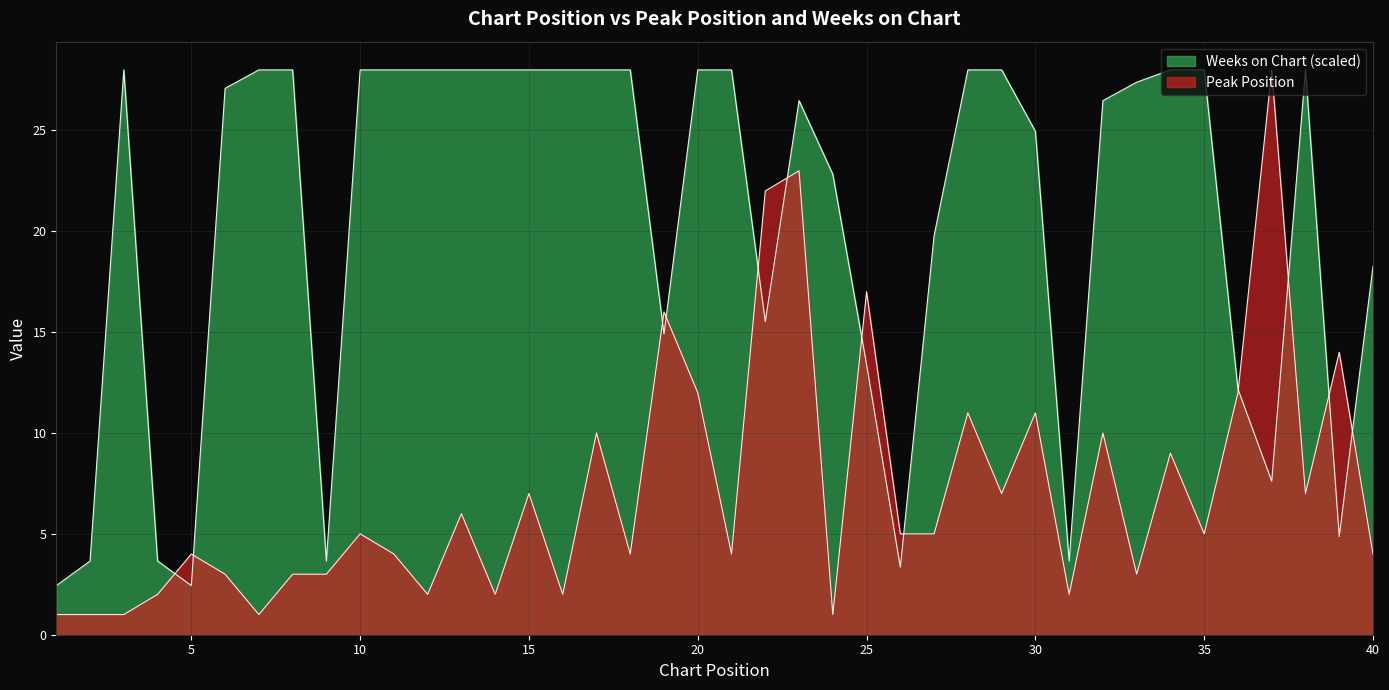

At which category does the chart reach its peak across all series?

37